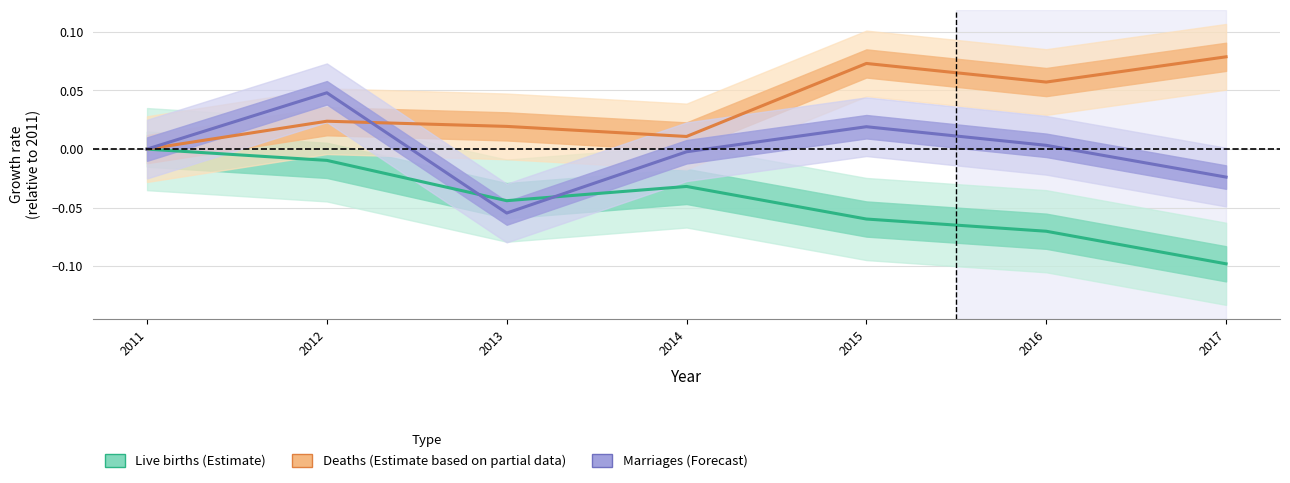

What is the minimum value shown in the chart?

-0.1